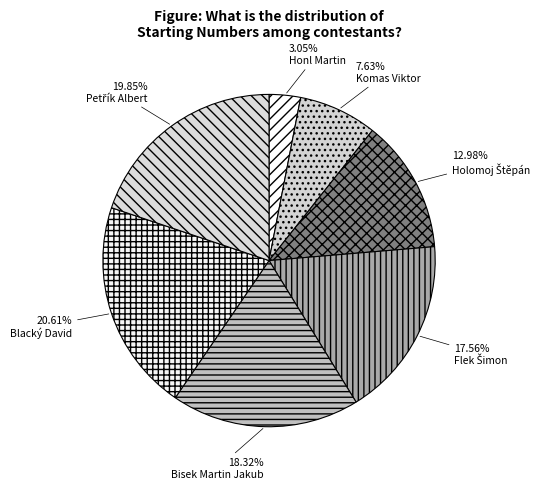

Rank the categories by value from highest to lowest.

Blacký David, Petřík Albert, Bisek Martin Jakub, Flek Šimon, Holomoj Štěpán, Komas Viktor, Honl Martin